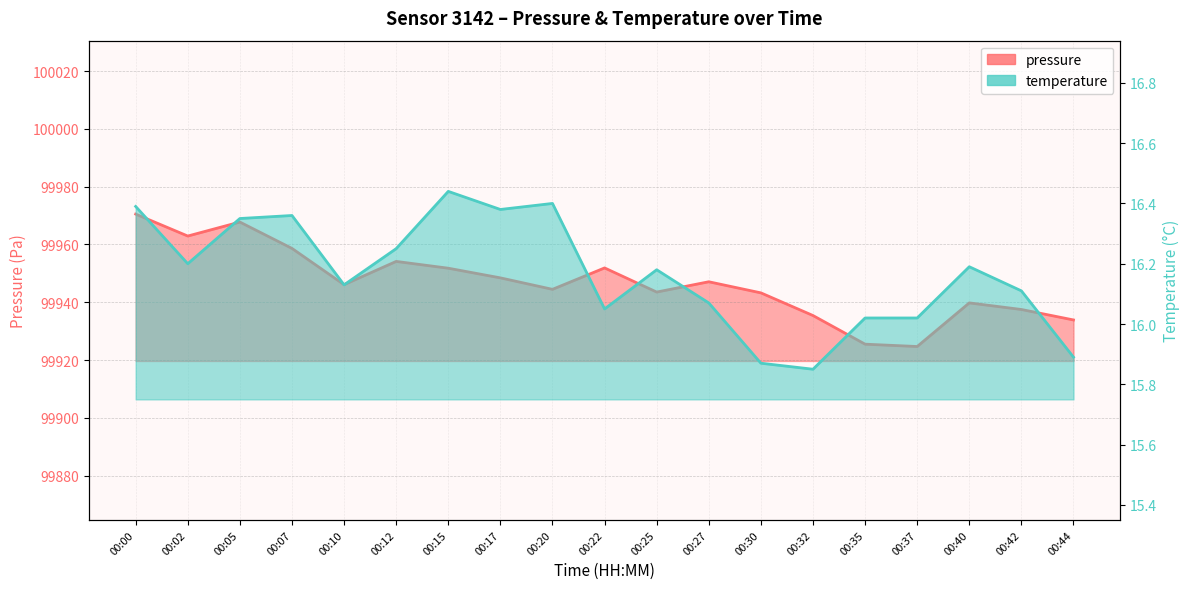

Where does the temperature series first go above 16?

00:00